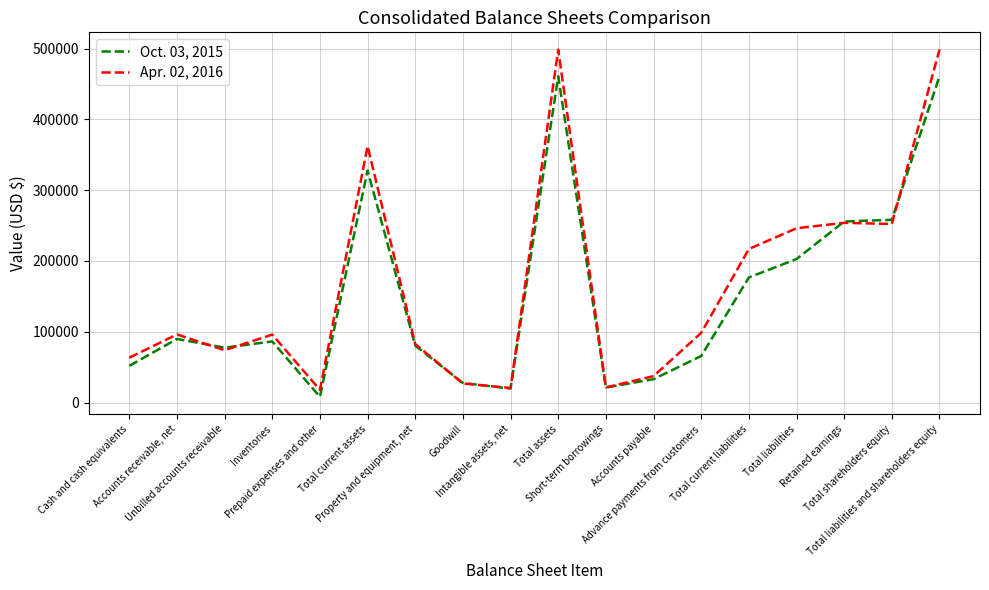

Rank the series by their average value, from lowest to highest.

Oct. 03, 2015, Apr. 02, 2016